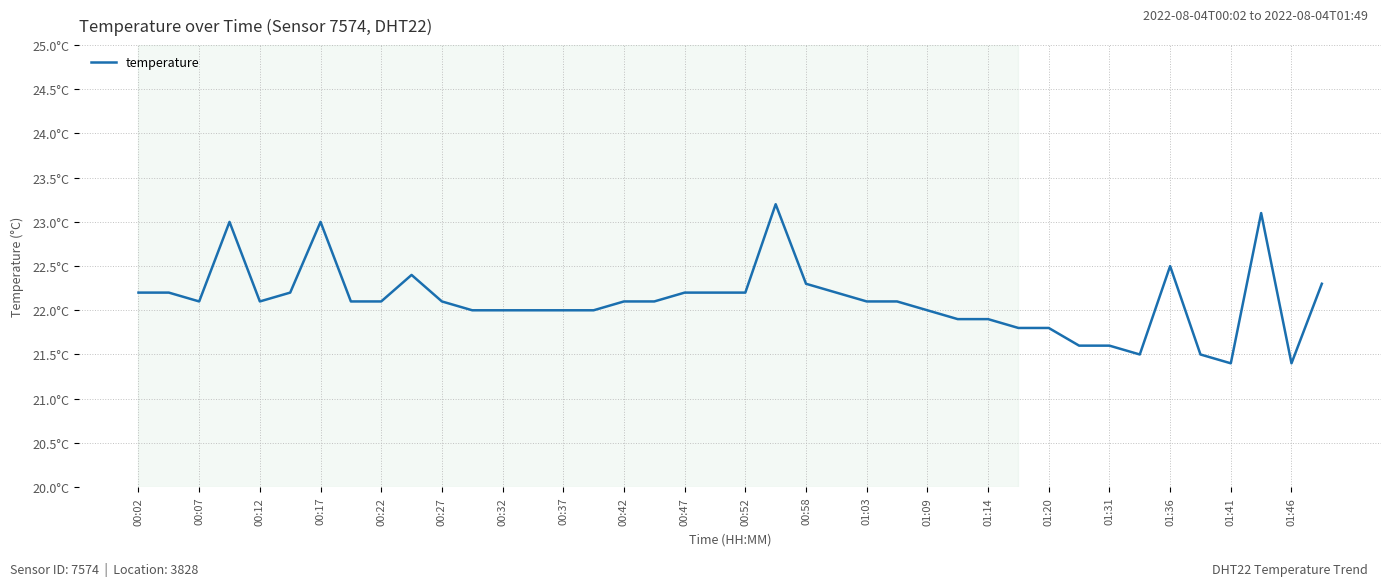

Is this an area chart (filled region under the line)?

No